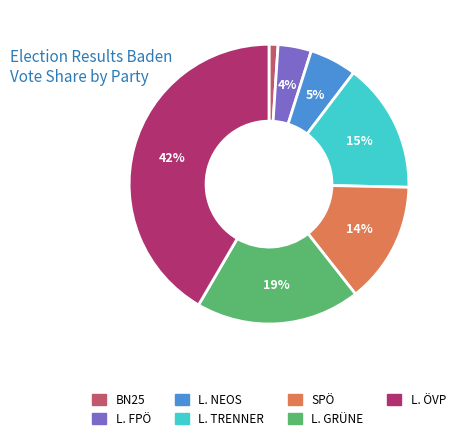

What percentage is the L. ÖVP slice, to the nearest percent?

42%